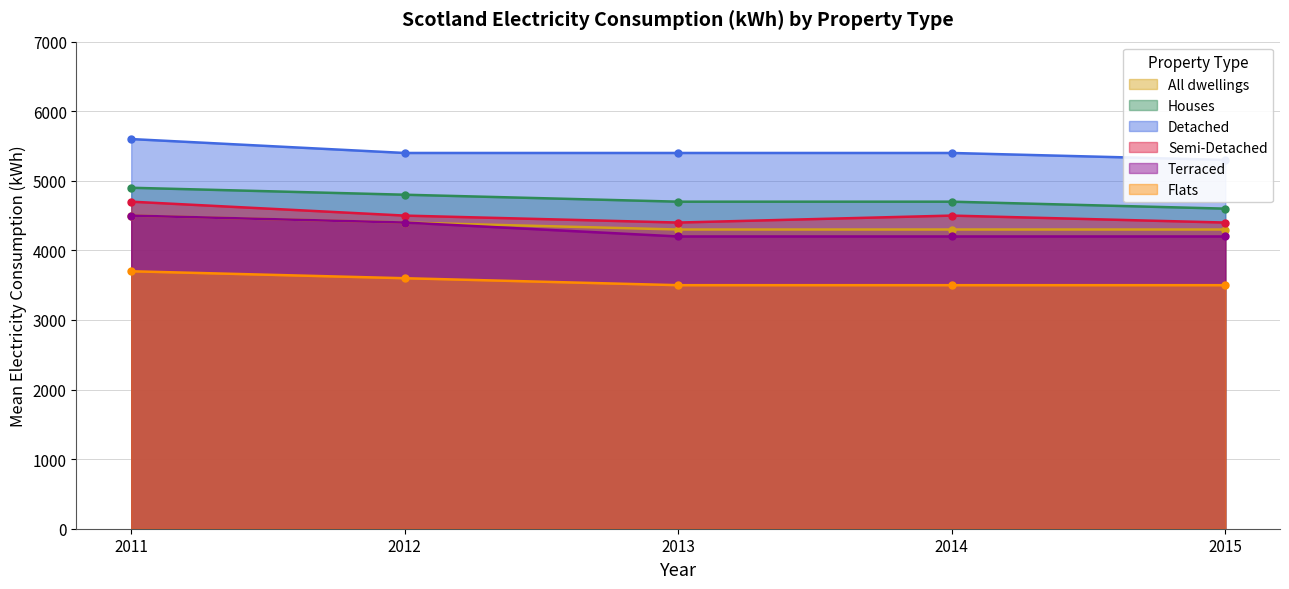

Which series changed the most between 2013 and 2015?

Houses